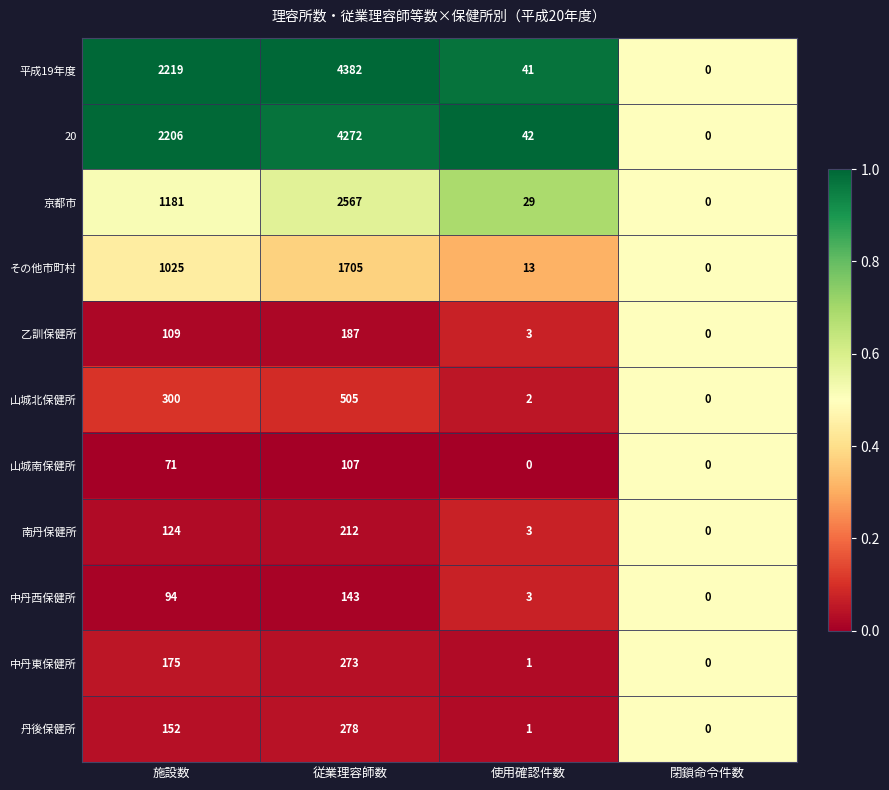

Which series has the largest total across all categories?

平成19年度